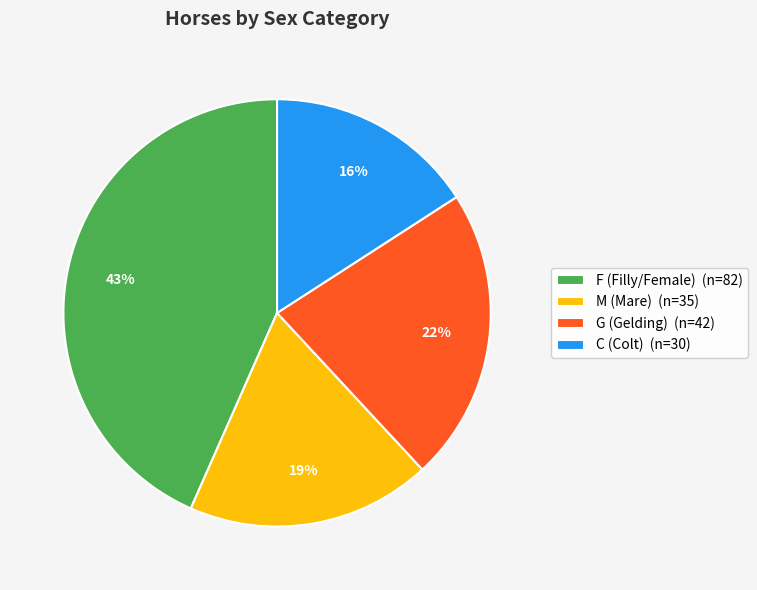

Combined, do G (Gelding) (n=42) and C (Colt) (n=30) account for over 50%?

No